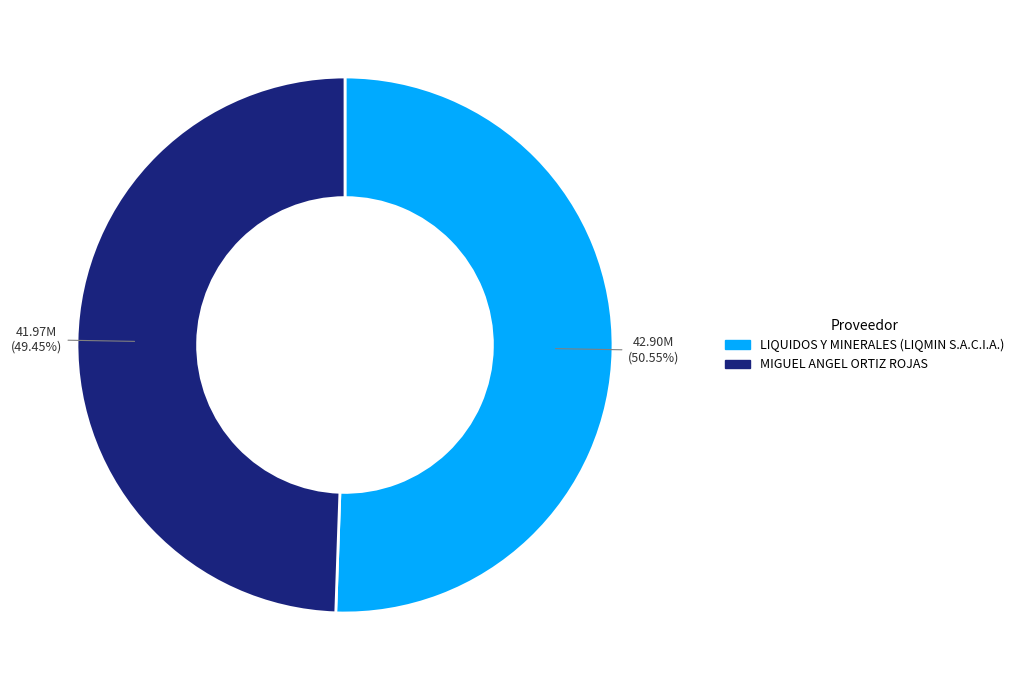

Does MIGUEL ANGEL ORTIZ ROJAS account for over 50% of the chart?

No